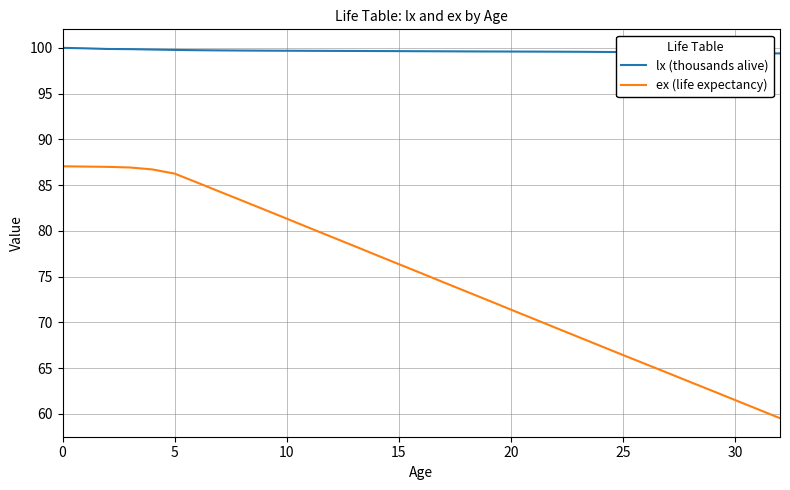

At how many categories does at least one series exceed 98?

33